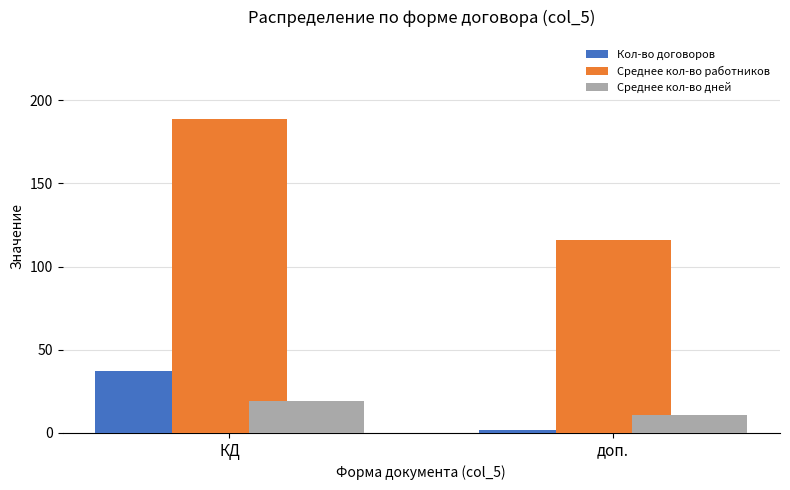

How many bars are there in each group?

3